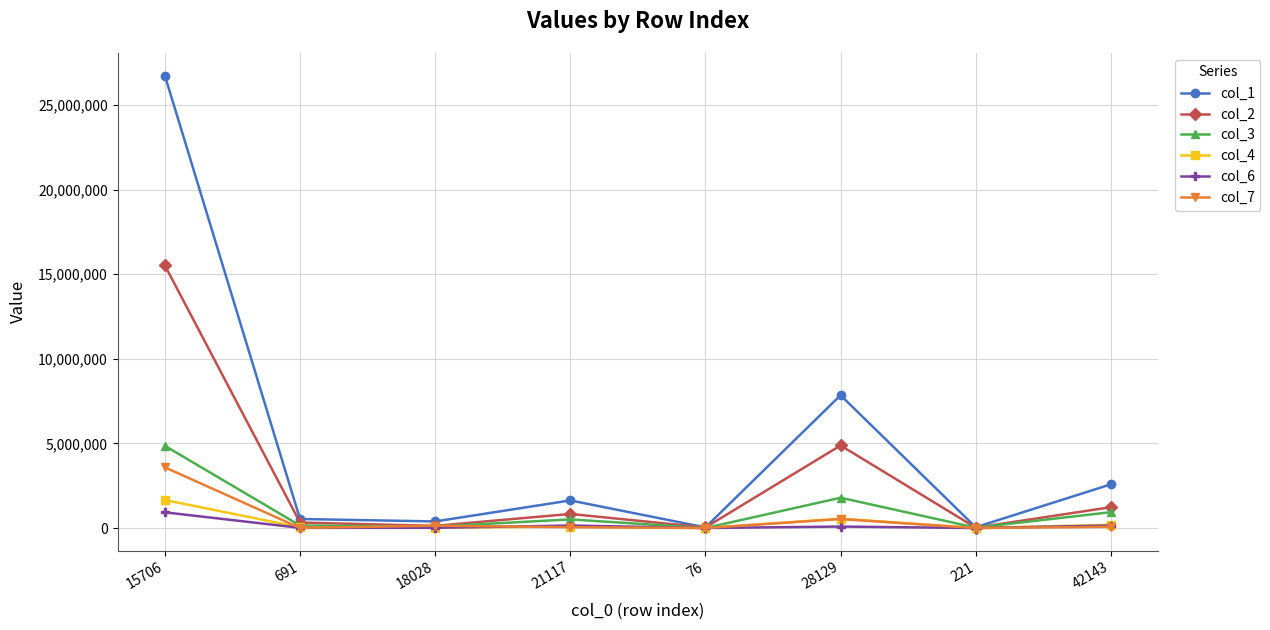

True or false: col_2 has a value of 24429 at 221.

True